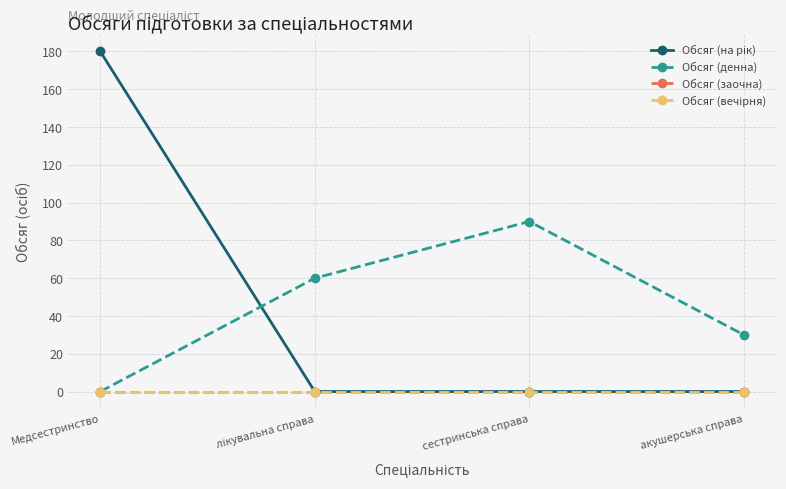

True or false: Обсяг (вечірня) and Обсяг (на рік) cross at least once.

False